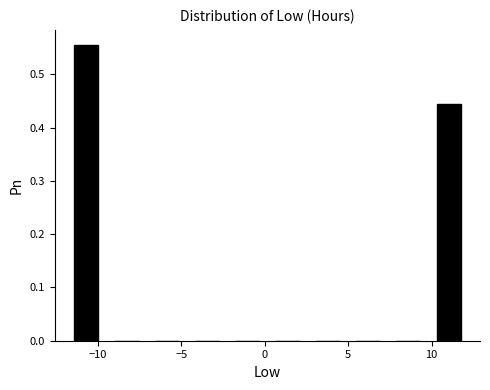

Reading left to right, transcribe this chart: for each bar, give the range it covers on the x-axis and its height. Neither the bar edges nor the heights are printed on the chart, so give them approximately, as read against the axes.

-12.0 to -9.5: 0.56
-9.5 to -7.0: 0
-7.0 to -4.5: 0
-4.5 to -2.5: 0
-2.5 to 0.0: 0
0.0 to 2.5: 0
2.5 to 5.0: 0
5.0 to 7.5: 0
7.5 to 10.0: 0
10.0 to 12.0: 0.44